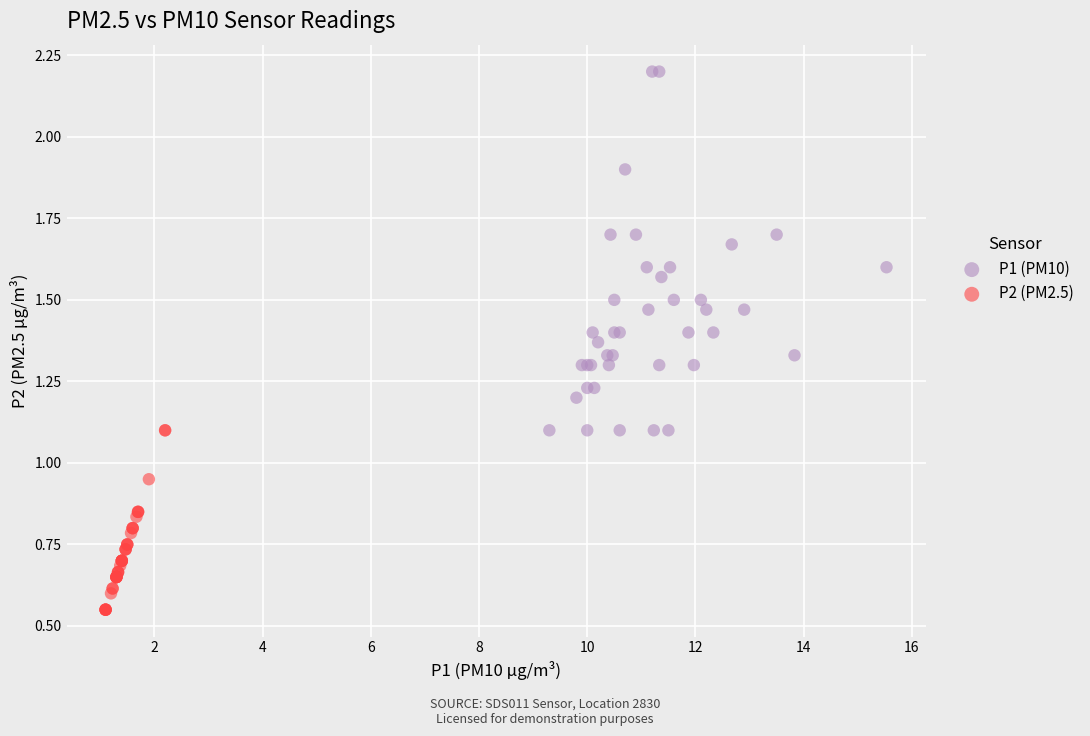

Which series contains the lowest Y value?

P2 (PM2.5)